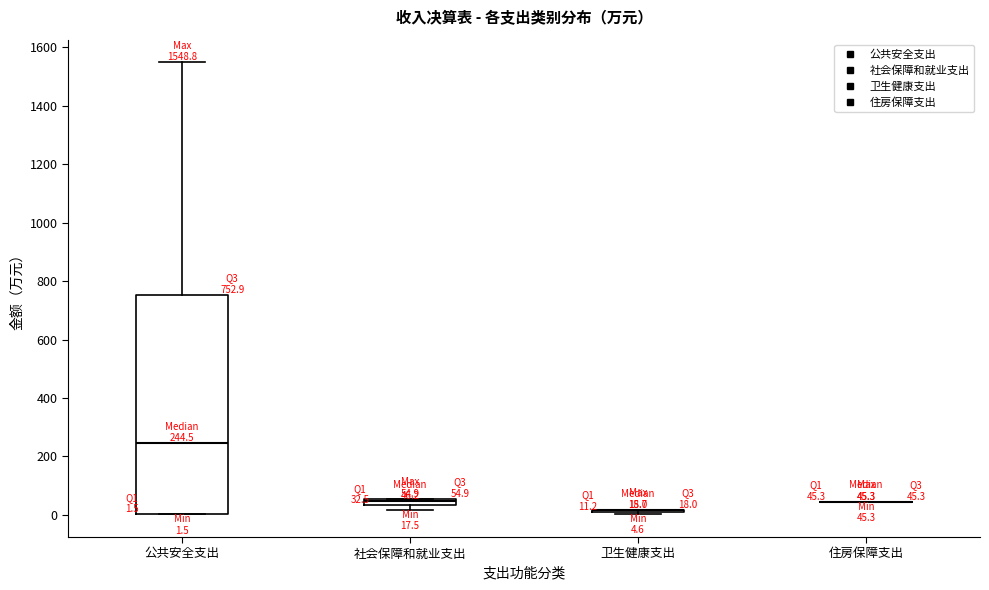

Which box is the tallest, from its lower edge to its upper edge?

公共安全支出